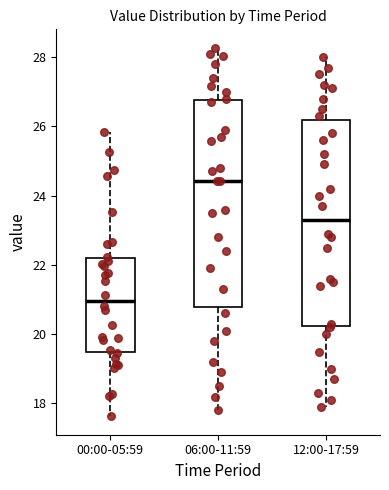

Which box's median line is the lowest?

00:00-05:59